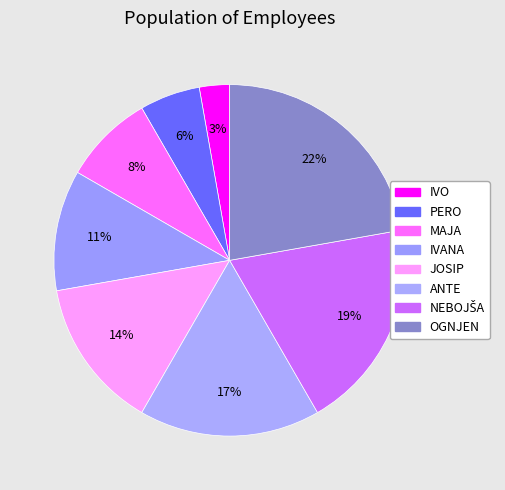

How many segments does this pie chart have?

8